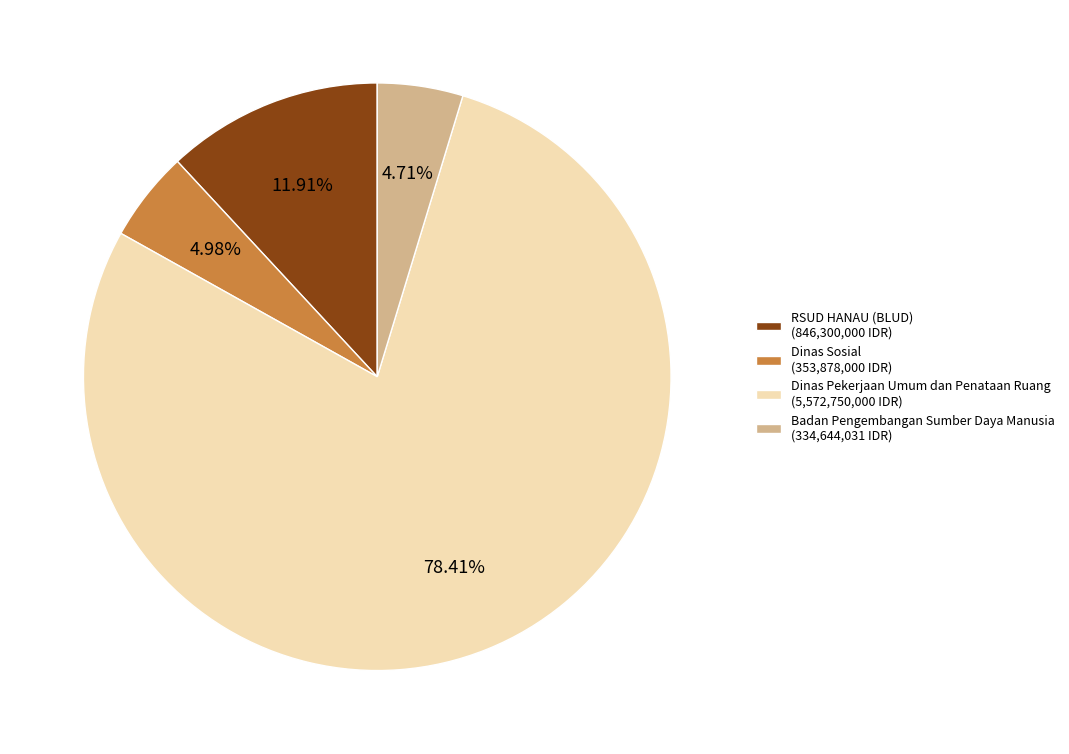

Which has a higher value, Dinas Sosial (353,878,000 IDR) or RSUD HANAU (BLUD) (846,300,000 IDR)?

RSUD HANAU (BLUD) (846,300,000 IDR)